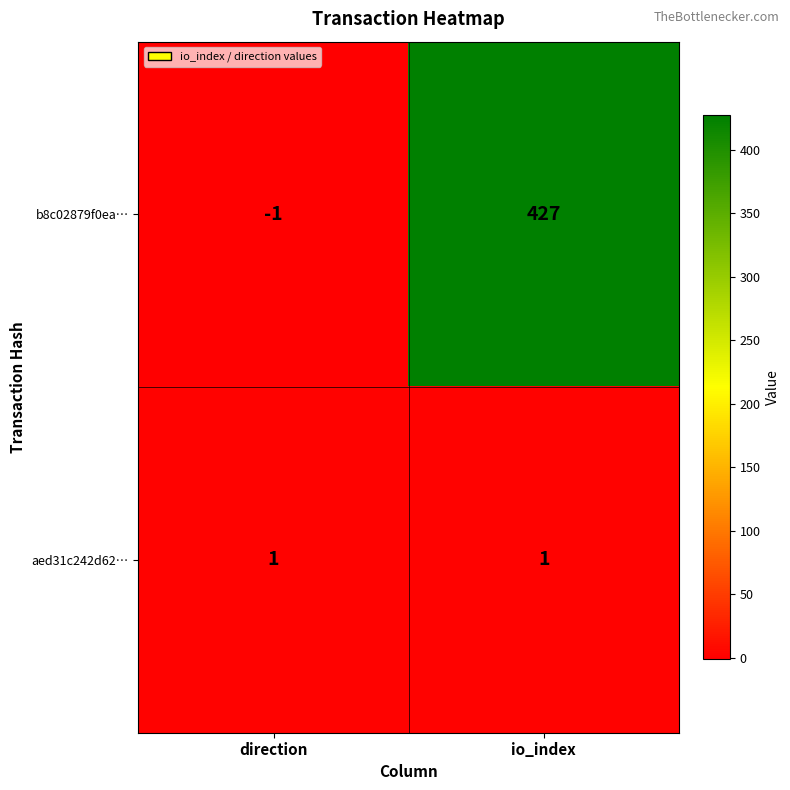

At io_index, list the series in order from smallest to largest.

aed31c242d62…, b8c02879f0ea…